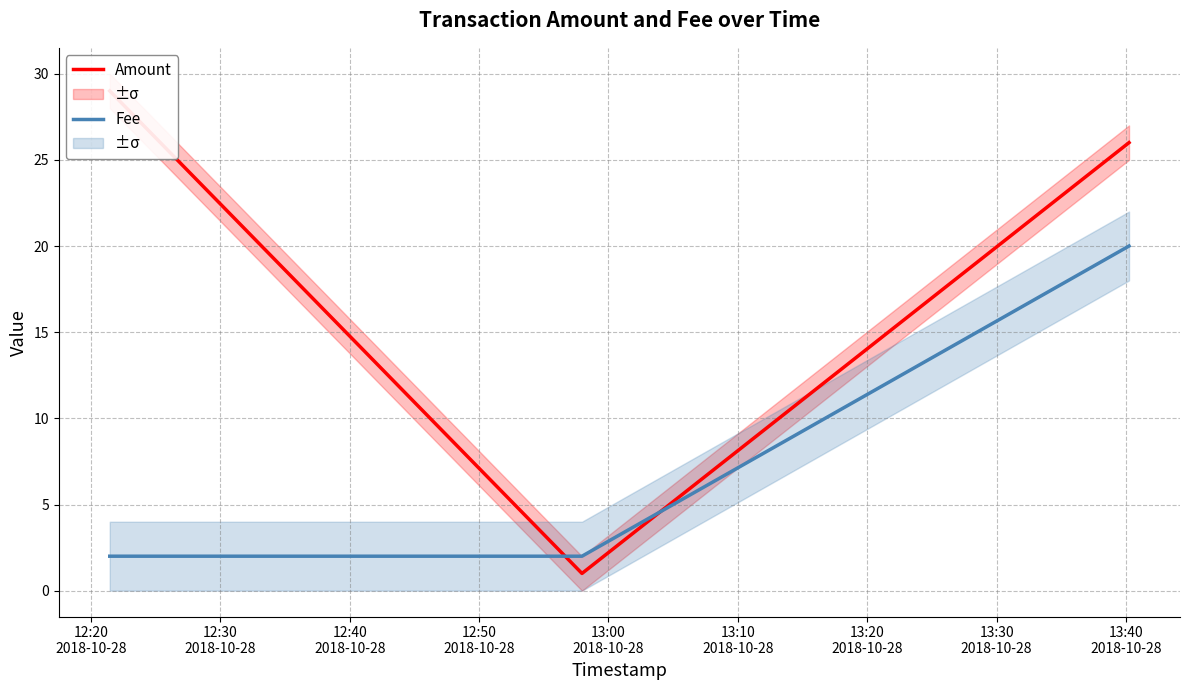

What is the approximate value of Amount at 12:20
2018-10-28?

29